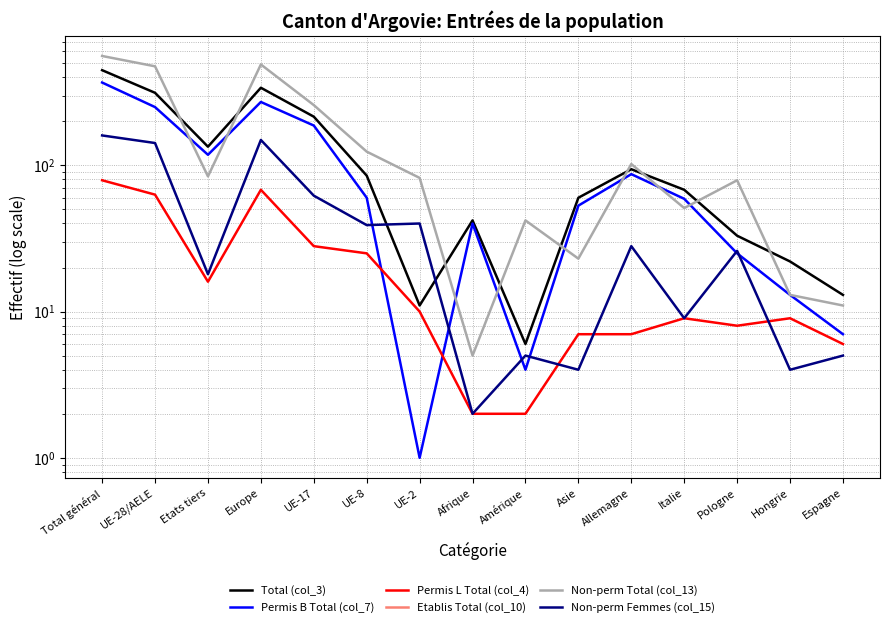

Which series has the largest total across all categories?

Non-perm Total (col_13)